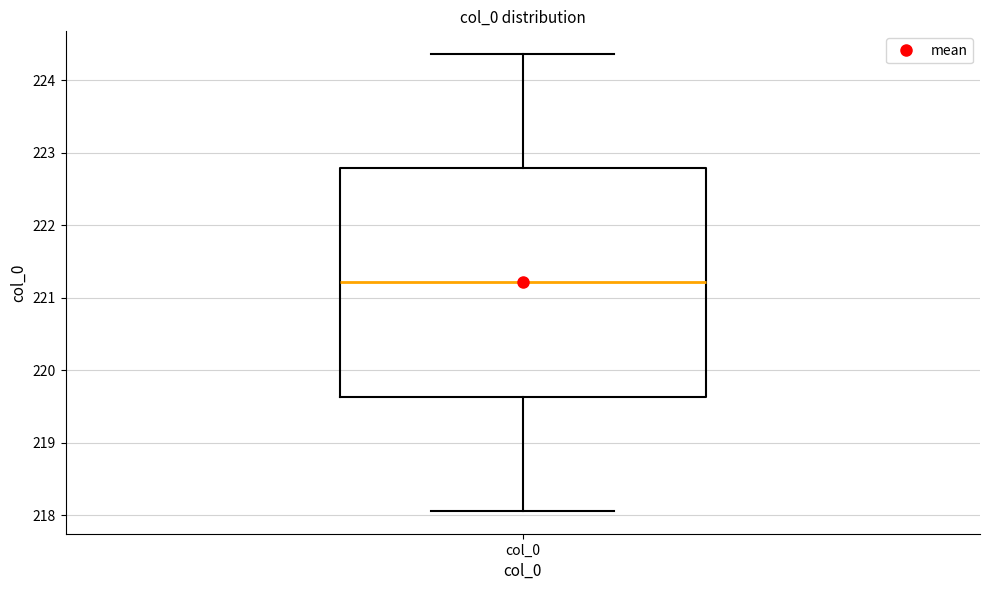

Read this box plot against the y-axis: the position of the median line, the range covered by the box, and the ends of both whiskers. The values are not printed on the chart, so give them approximately, as read against the axis.

median 221.2, box 219.6 to 222.8, whiskers 218.1 to 224.4